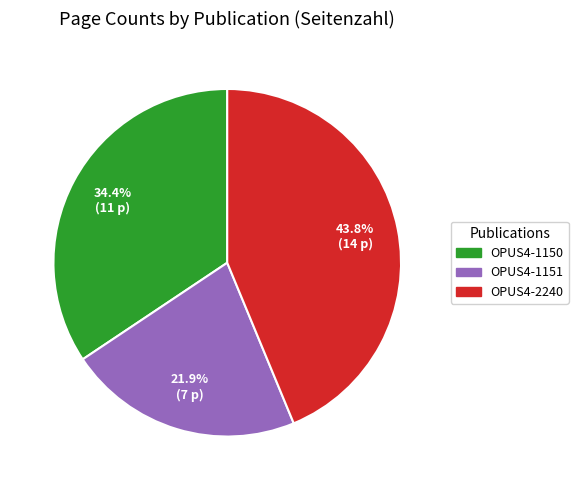

What percentage is the OPUS4-2240 slice, to the nearest percent?

44%